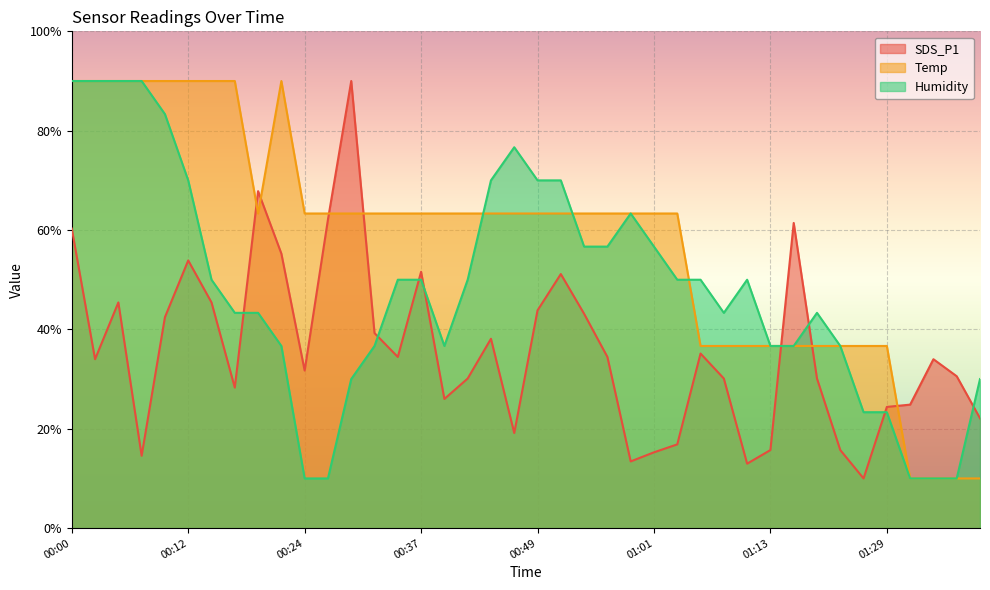

The value of Temp at 01:34 is 3.8. True or false?

False